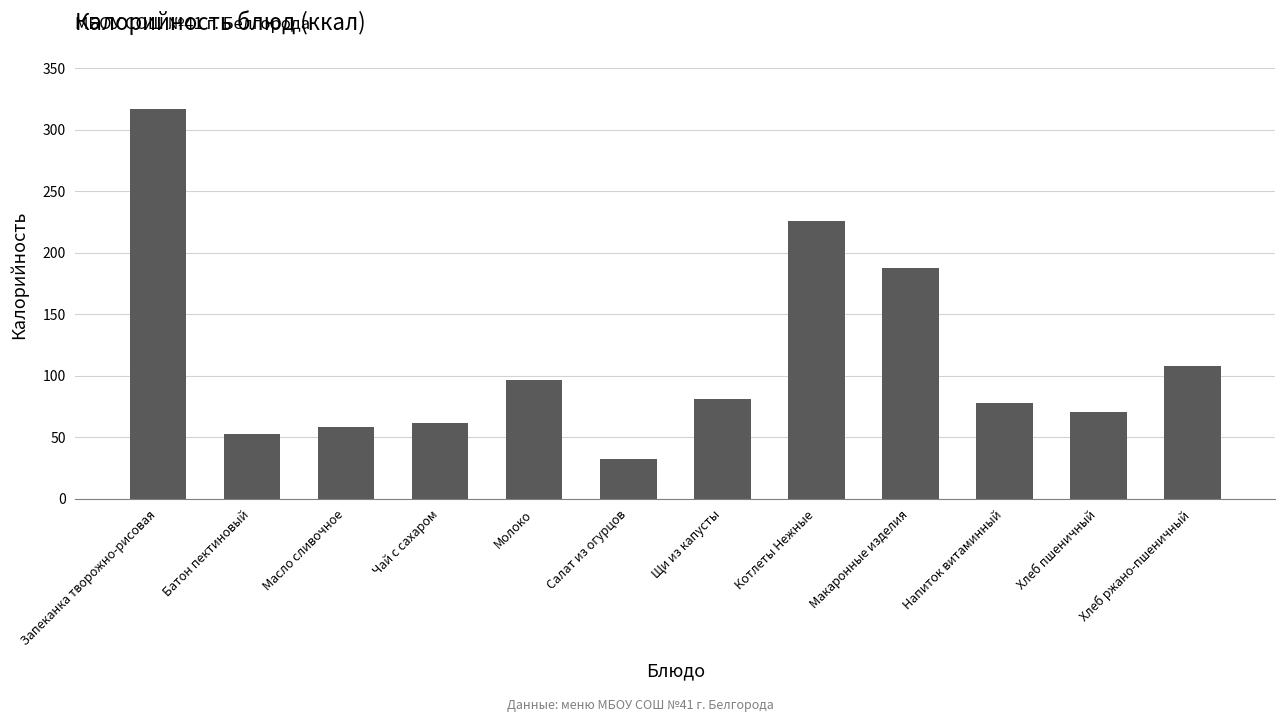

Reading left to right, extract all data points from this chart.

316.8	52.3	58.2	61.2	96.4	32.6	81.4	225.8	187.6	77.6	70.3	108.0